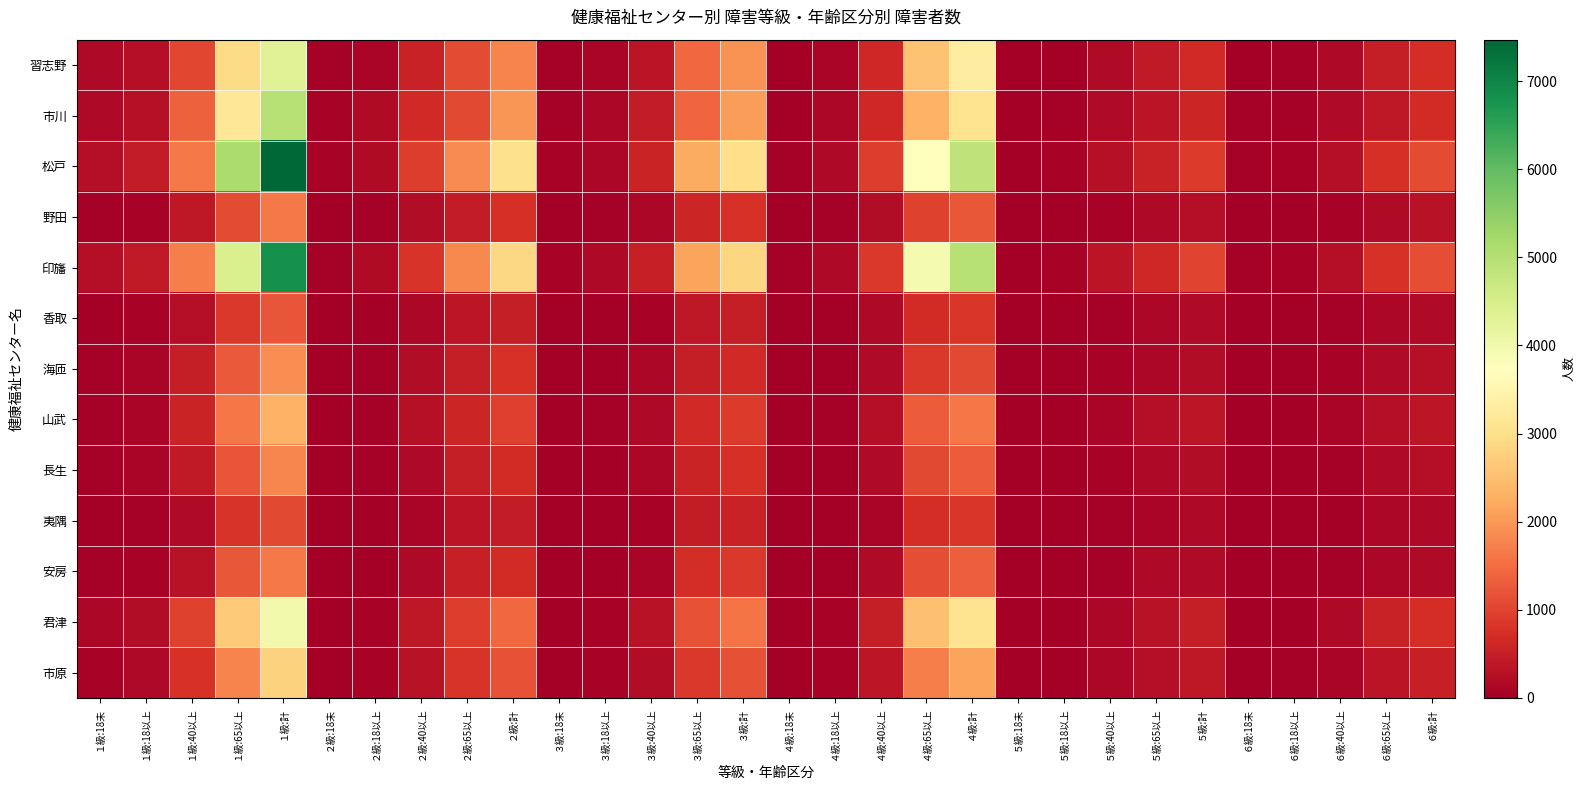

At which category does the chart reach its minimum across all series?

５級:18未